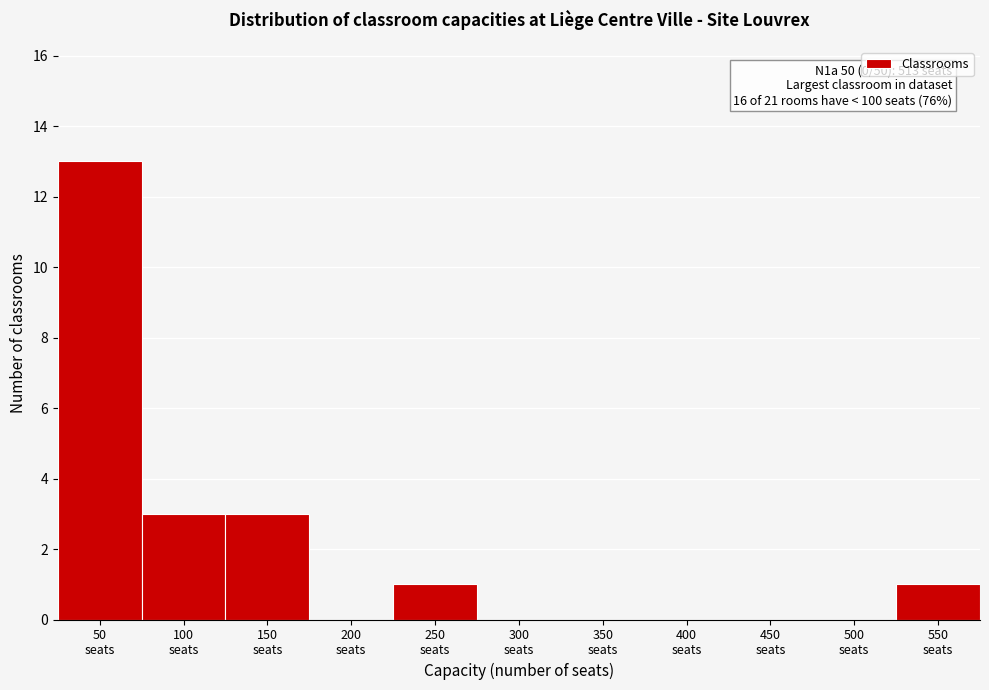

What is the sum of all values?

21